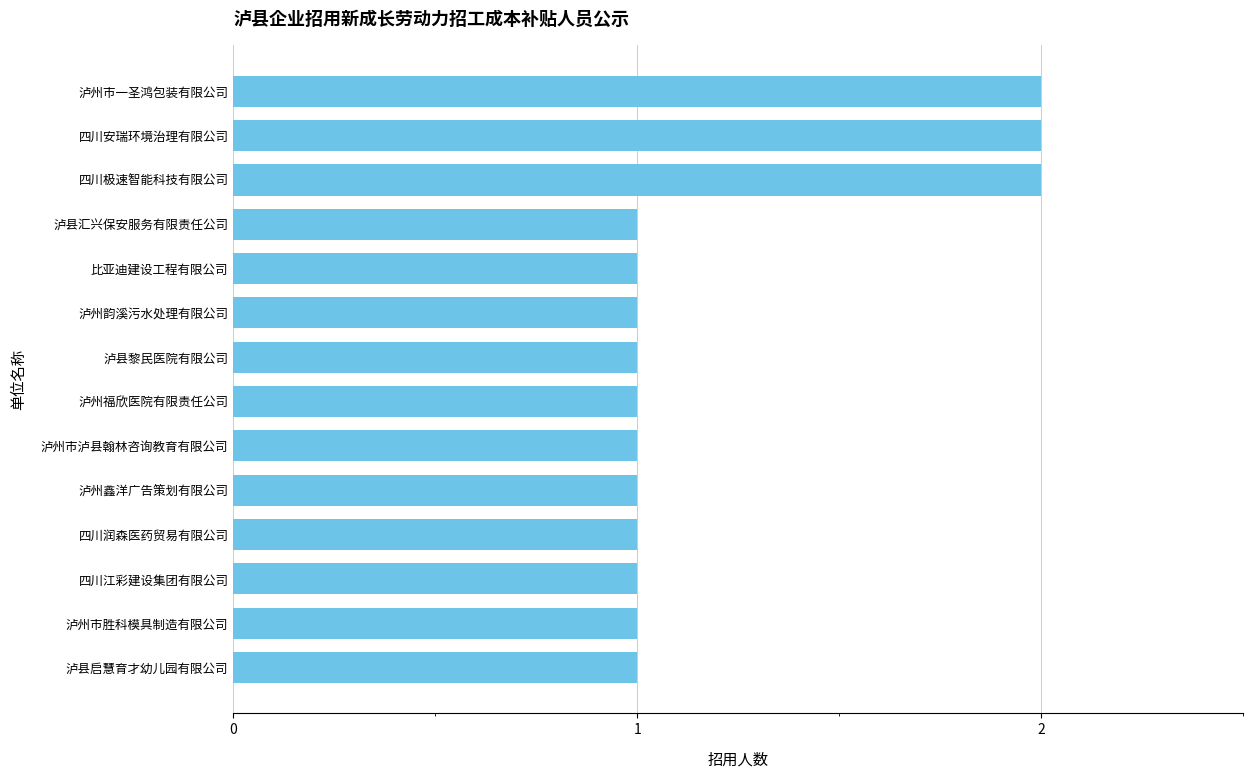

What is the value of the 6th bar from the top?

1